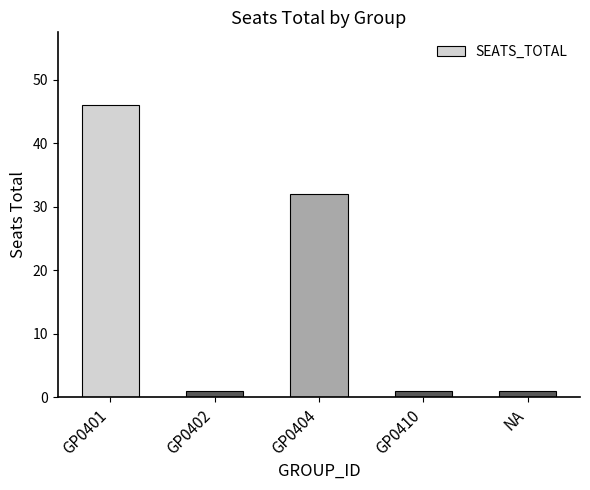

Reading left to right, extract all data points from this chart.

46	1	32	1	1